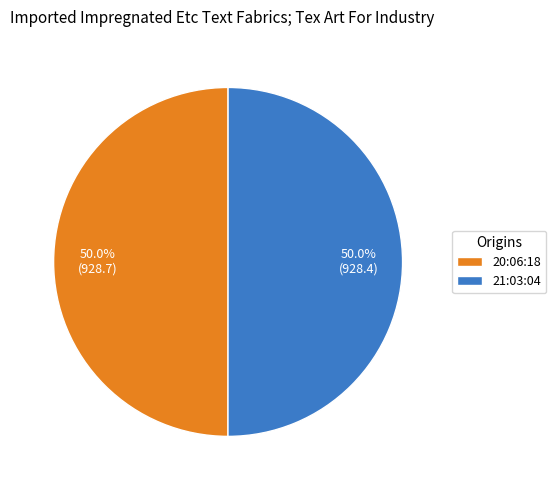

What percentage do 21:03:04 and 20:06:18 together represent?

100.0%